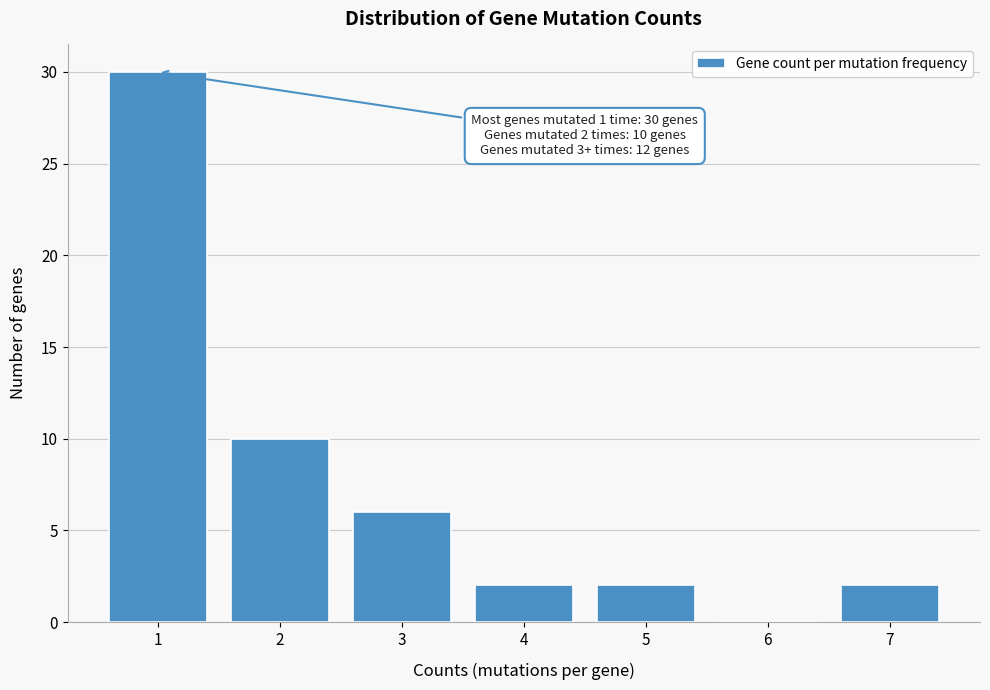

Reading right to left, list all the values displayed in this chart.

7=2	6=0	5=2	4=2	3=6	2=10	1=30